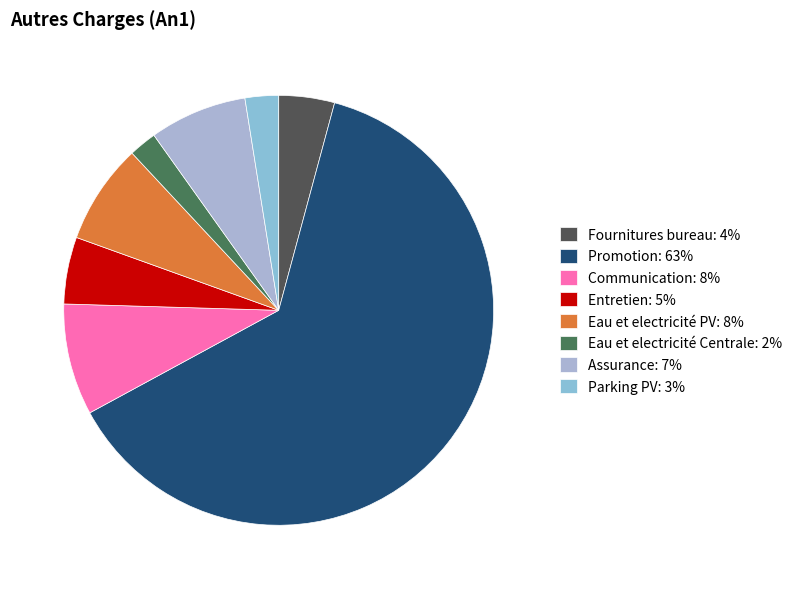

Combined, what portion of the pie is Eau et electricité PV and Parking PV?

10.1%